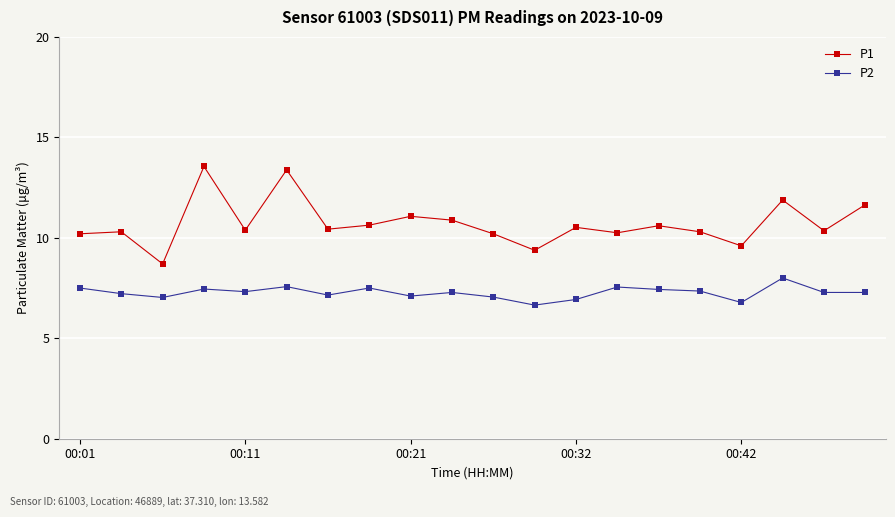

What are all the series names shown in the legend?

P1, P2